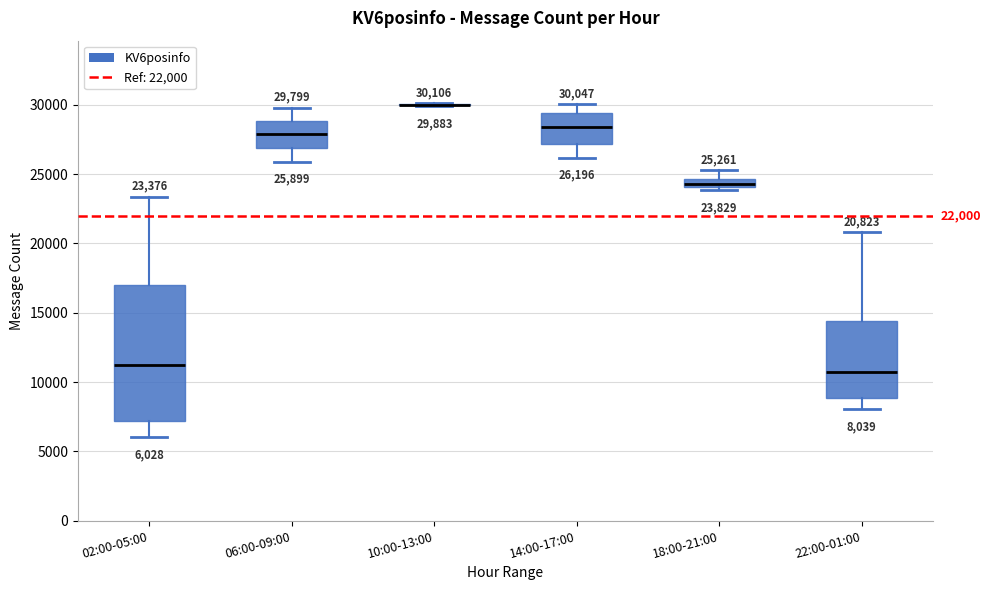

Which box is the tallest, from its lower edge to its upper edge?

02:00-05:00